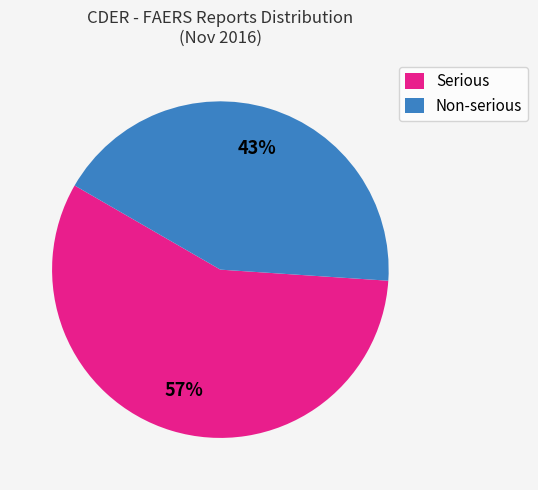

To the nearest percent, what is the combined percentage of Serious and Non-serious?

100%